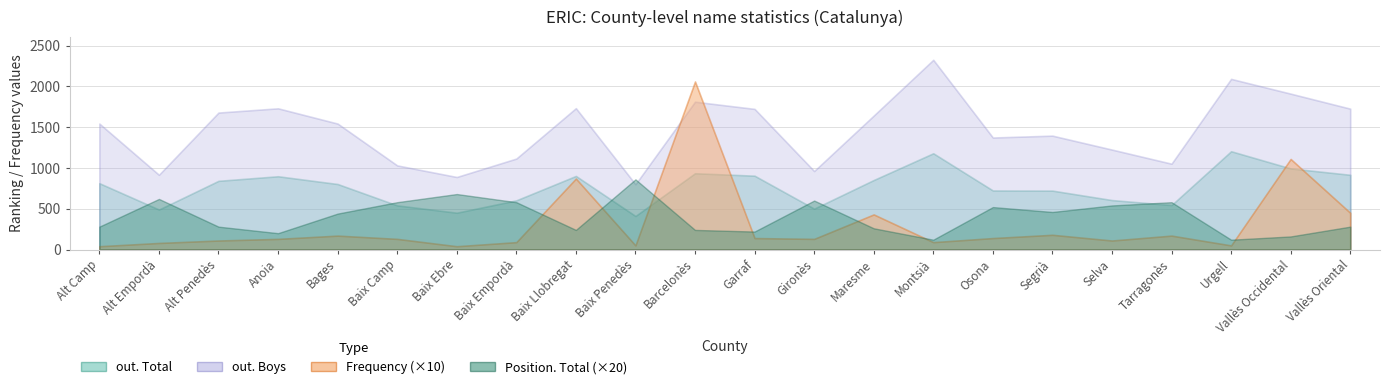

How many lines are shown in the chart?

4